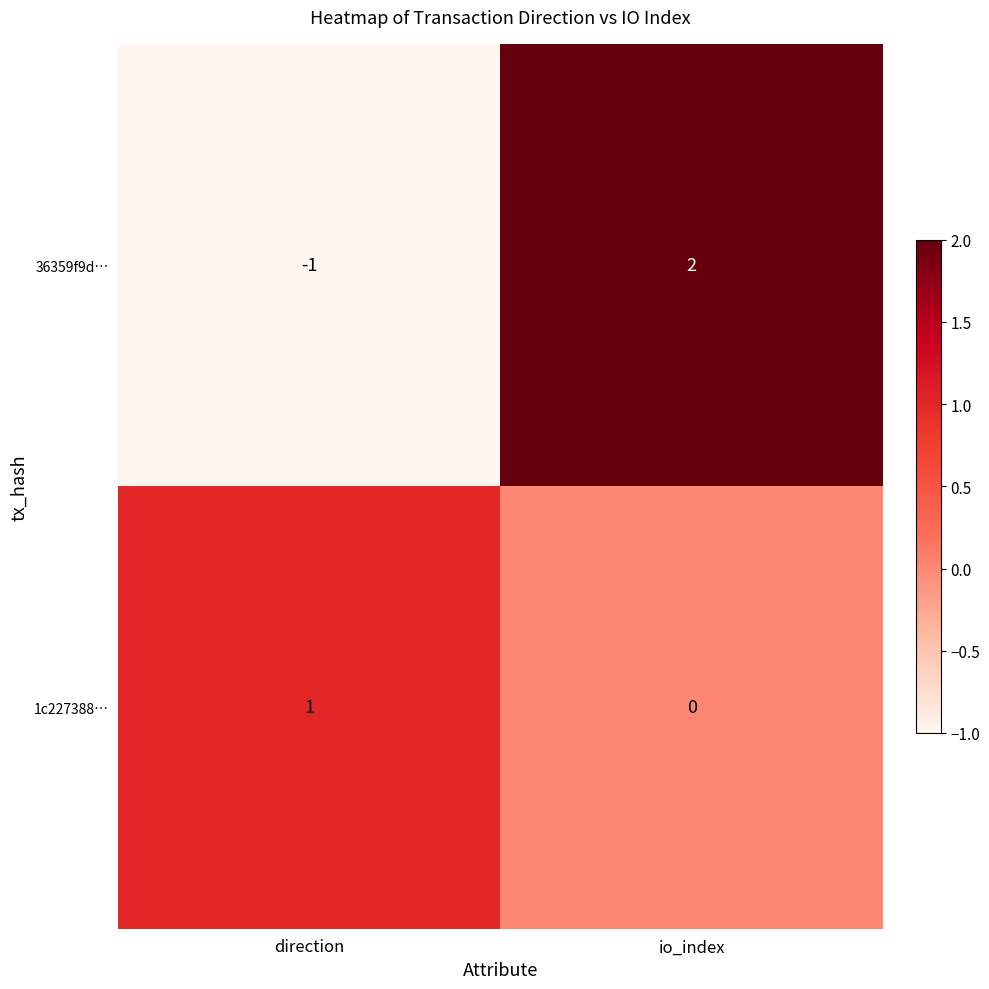

At which label is 36359f9d… closest to 0?

direction